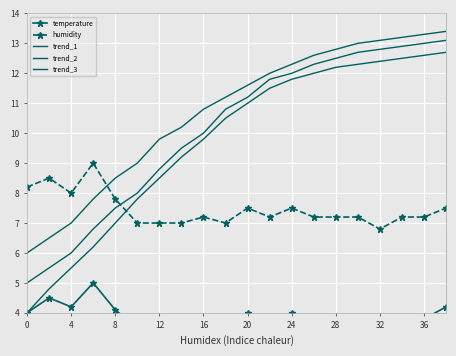

True or false: humidity has more than 1 points higher than both neighbors.

True